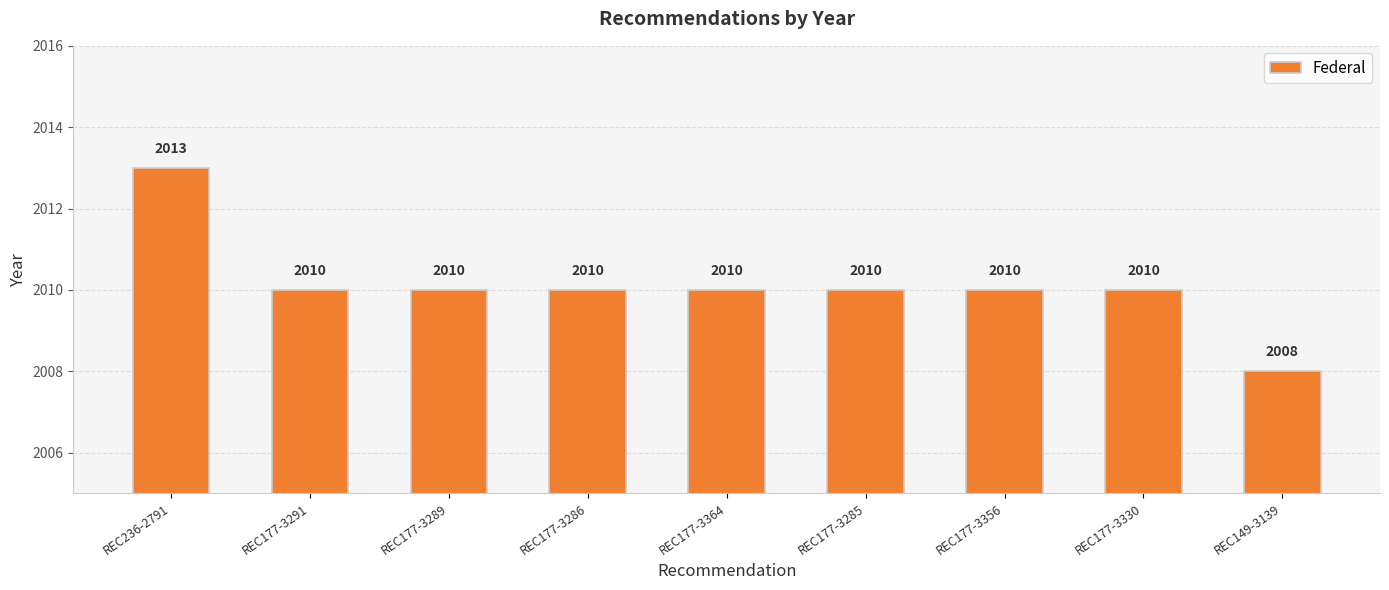

The chart shows a value of 2013 at REC236-2791. True or false?

True